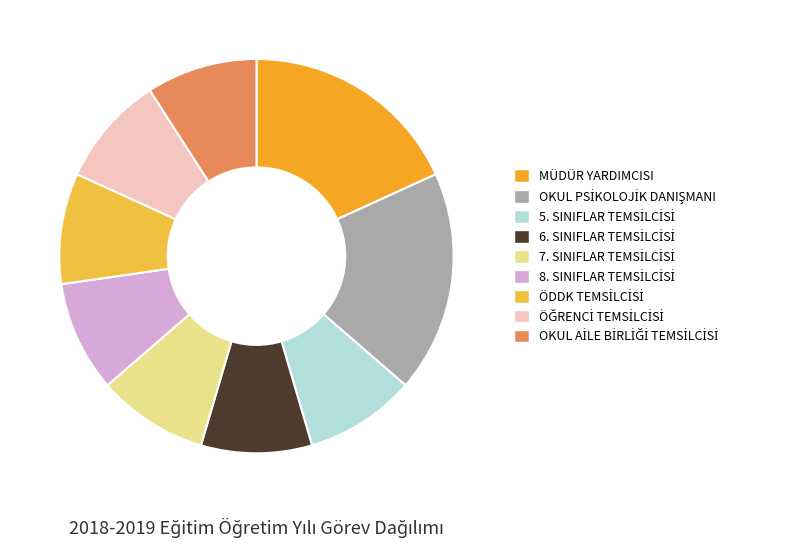

How many segments does this pie chart have?

9